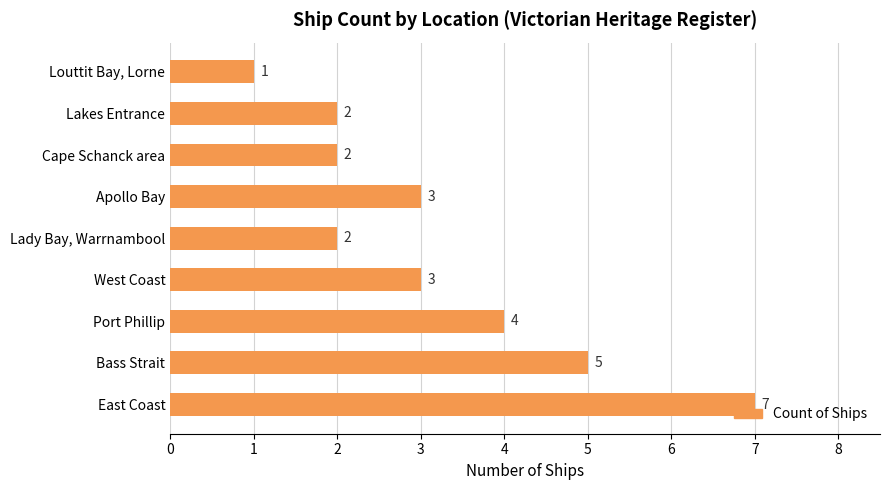

Which label corresponds to the smallest value in the chart?

Louttit Bay, Lorne